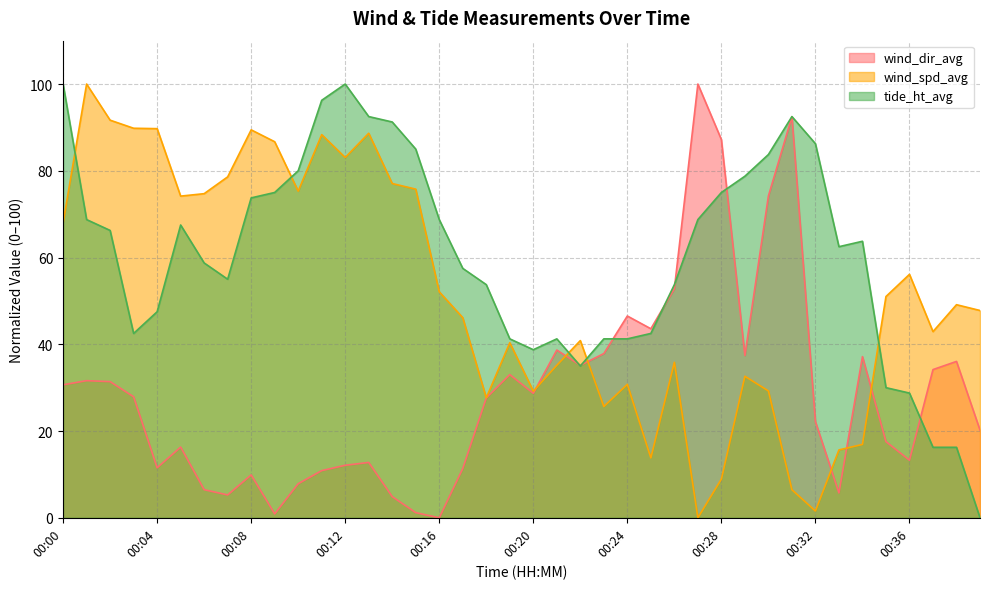

How many intersections are there between tide_ht_avg and wind_spd_avg?

5